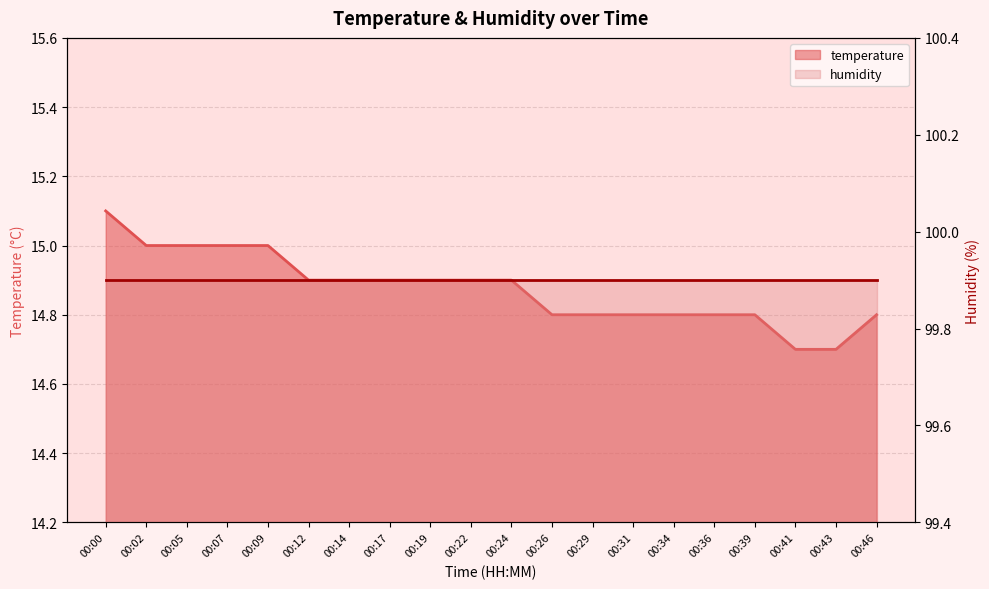

How many values are between 14 and 15?

19